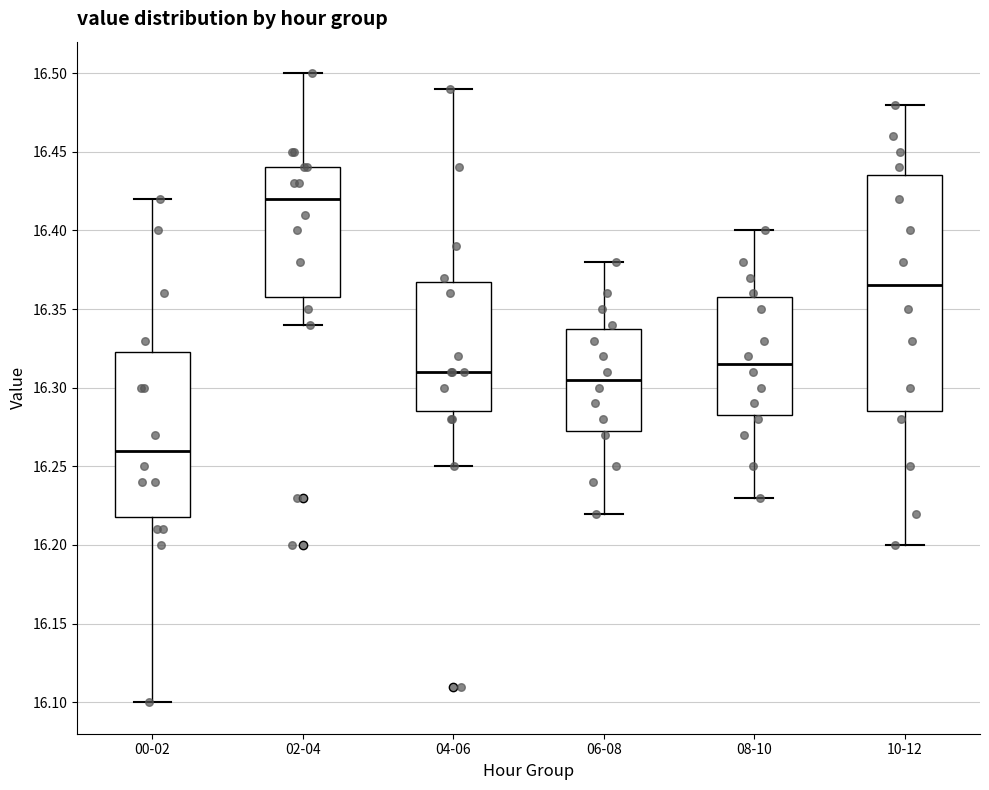

Where does the median line of the box for 02-04 sit on the y-axis? The values are not printed on the chart, so give them approximately, as read against the axis.

16.420